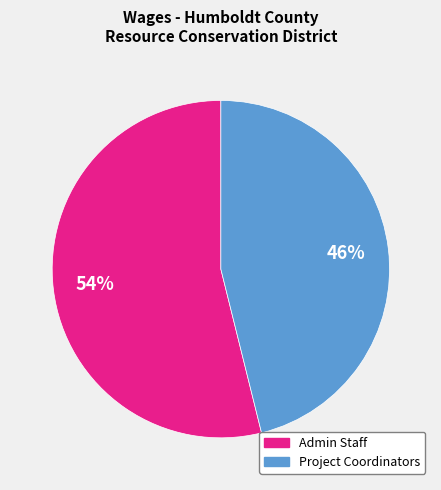

To the nearest percent, what is the difference between the largest and smallest slice percentages?

8%